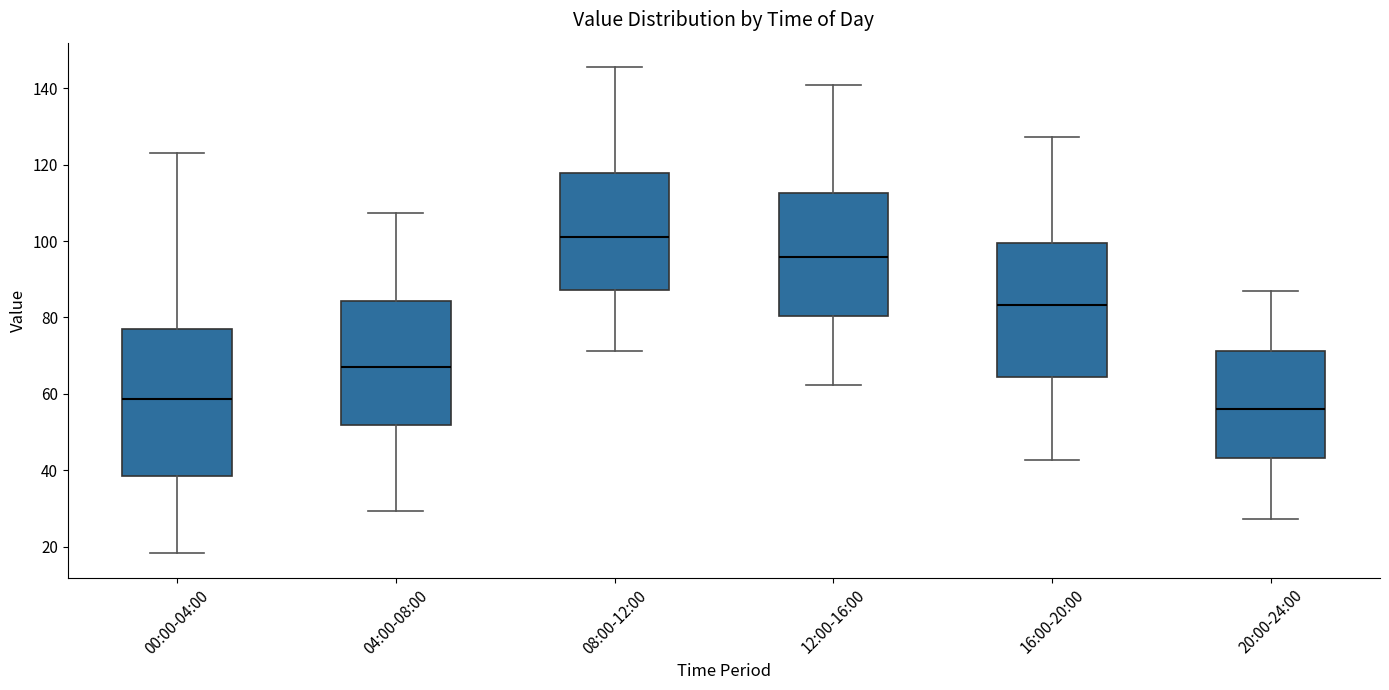

Reading left to right, transcribe this box plot: for each box, give where its median line is, the range the box spans, and where its two whiskers end, as read against the y-axis. The values are not printed on the chart, so give them approximately, as read against the axis.

00:00-04:00: median 58, box 38 to 78, whiskers 18 to 124
04:00-08:00: median 68, box 52 to 84, whiskers 30 to 108
08:00-12:00: median 102, box 88 to 118, whiskers 72 to 146
12:00-16:00: median 96, box 80 to 112, whiskers 62 to 140
16:00-20:00: median 84, box 64 to 100, whiskers 42 to 128
20:00-24:00: median 56, box 44 to 72, whiskers 28 to 86